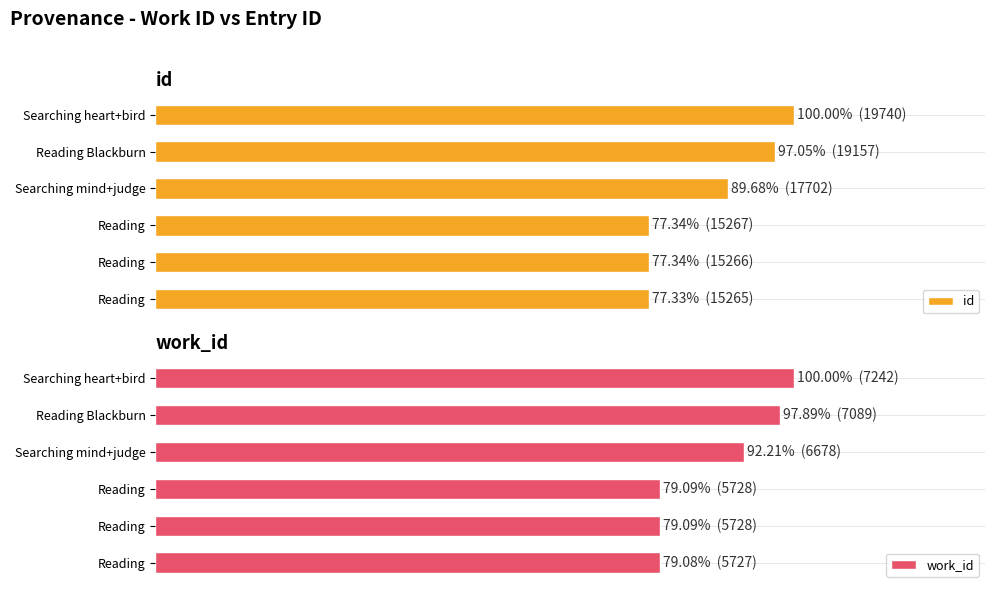

What is the maximum value shown in the chart?

100.0